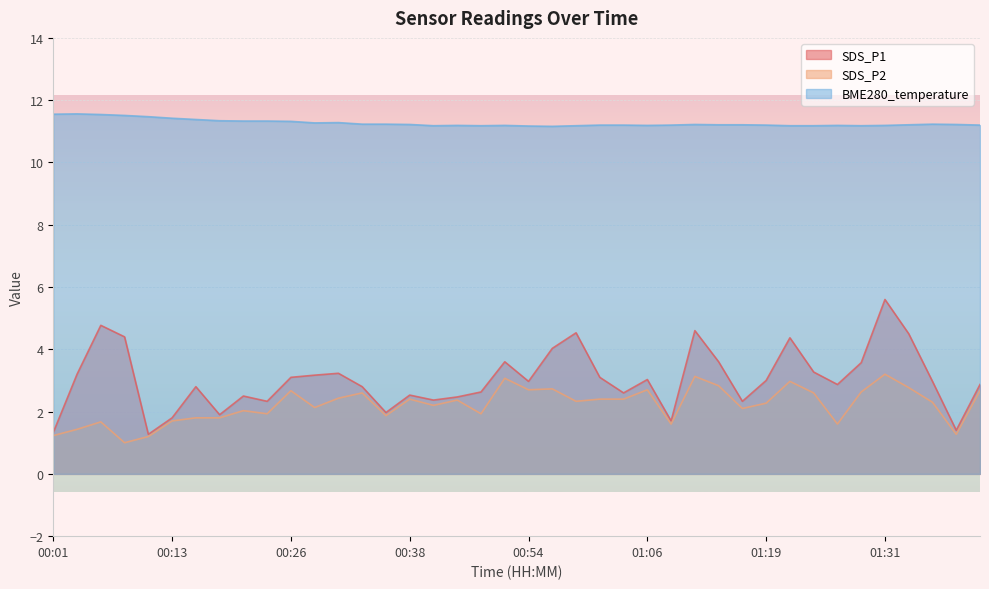

Is the value of SDS_P1 at 00:54 greater than the value of SDS_P2 at 01:08?

Yes